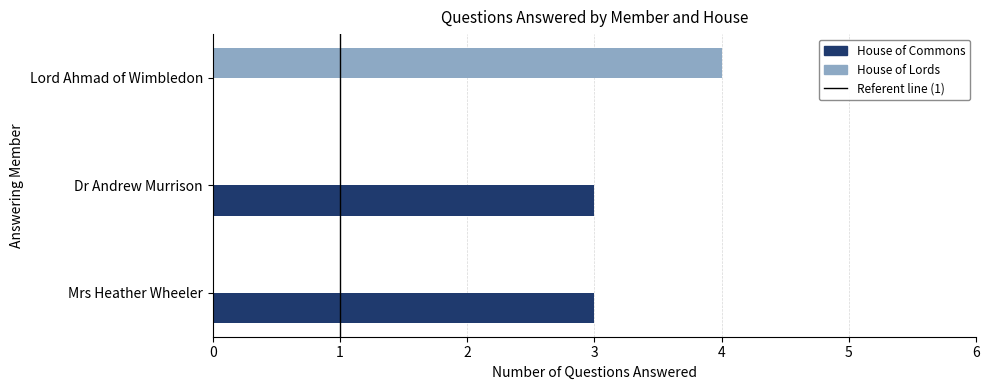

Which series has the largest total across all categories?

House of Commons